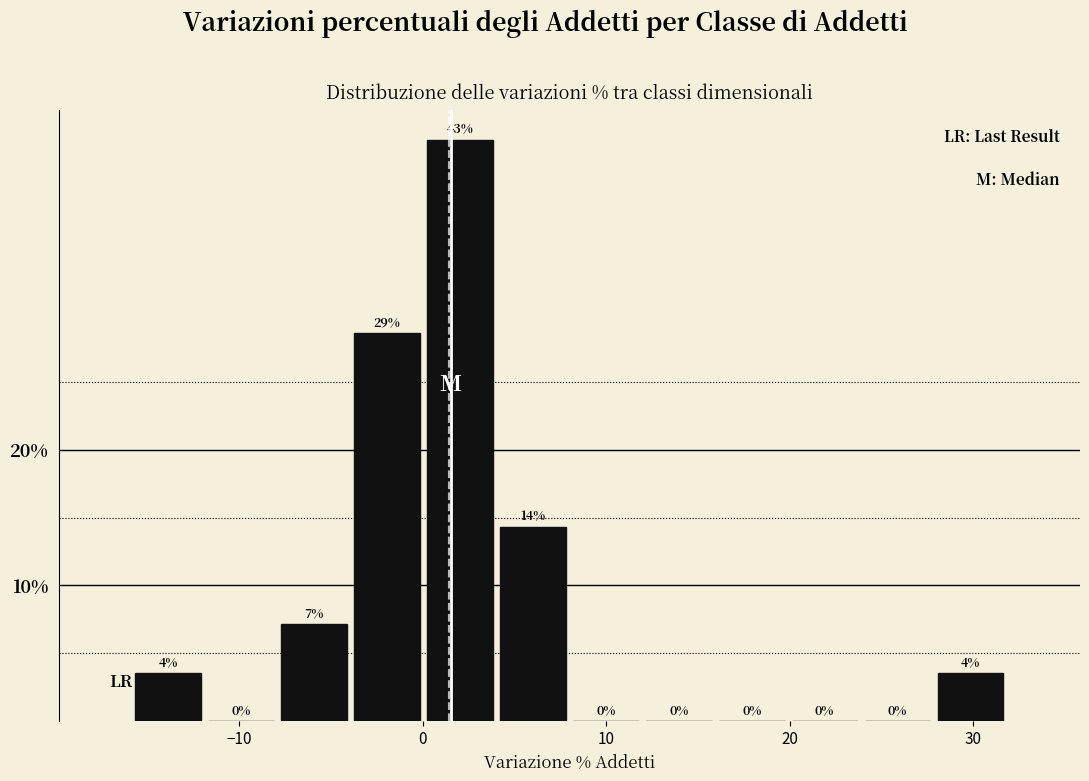

Read against the x-axis, roughly where is the centre of the tallest bar?

2